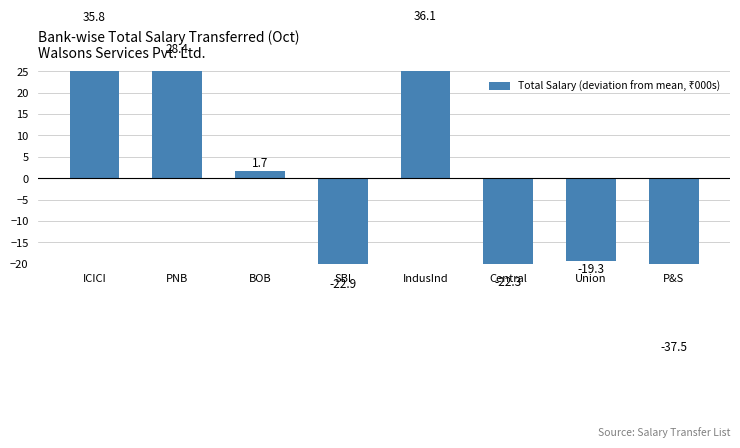

What is the label of the 2nd bar from the right?

Union